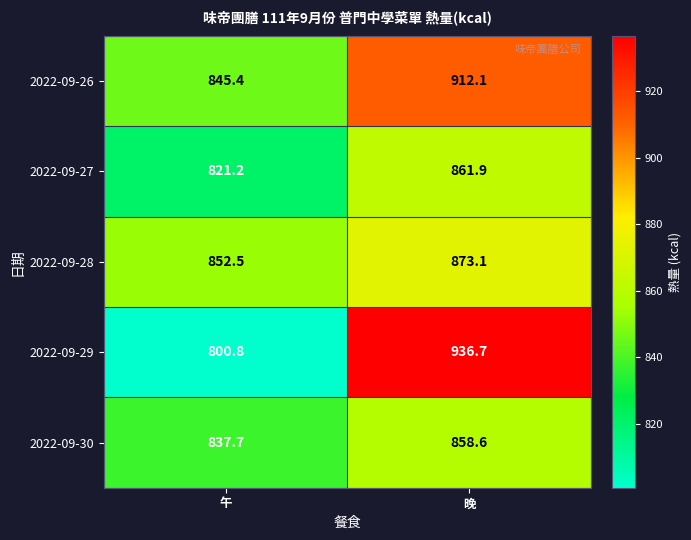

What is the spread (max minus min) of values at 晚?

78.1